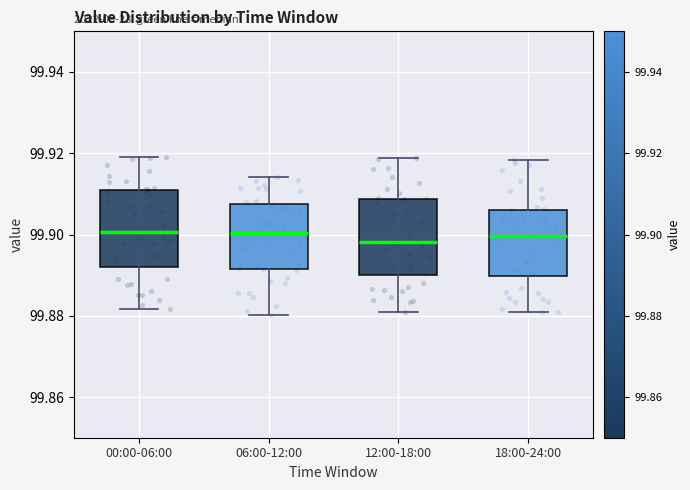

Reading left to right, transcribe this box plot: for each box, give where its median line is, the range the box spans, and where its two whiskers end, as read against the y-axis. The values are not printed on the chart, so give them approximately, as read against the axis.

00:00-06:00: median 99.900, box 99.892 to 99.912, whiskers 99.882 to 99.920
06:00-12:00: median 99.900, box 99.892 to 99.908, whiskers 99.880 to 99.914
12:00-18:00: median 99.898, box 99.890 to 99.908, whiskers 99.880 to 99.918
18:00-24:00: median 99.900, box 99.890 to 99.906, whiskers 99.880 to 99.918